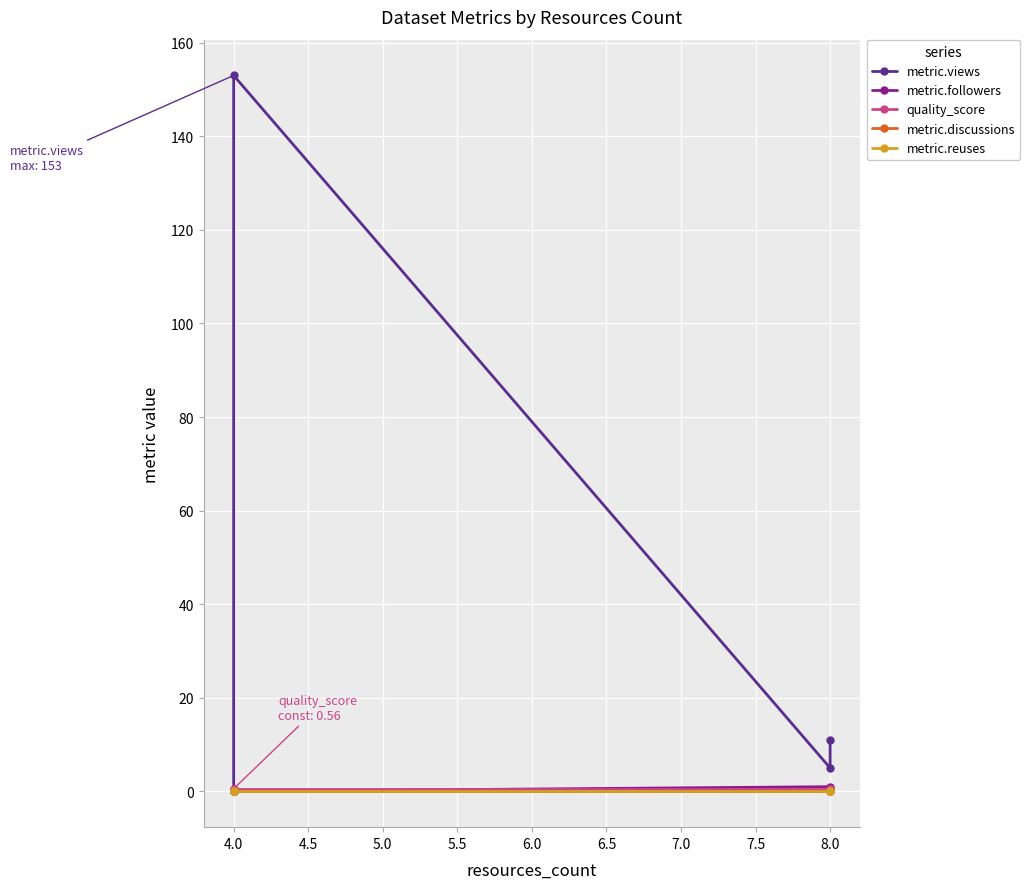

True or false: metric.discussions and metric.followers cross at least once.

False